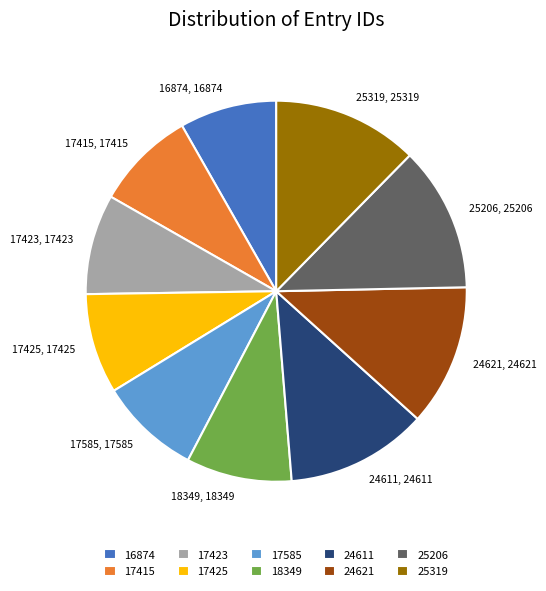

Is the sum of 17423 and 16874 greater than half?

No